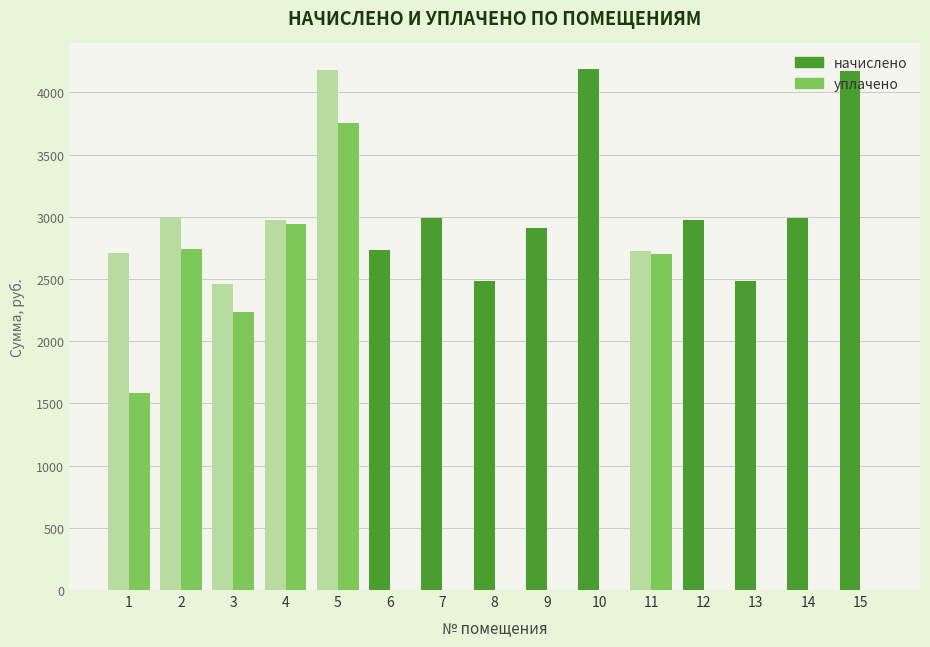

What is the highest value of the начислено series?

4183.6